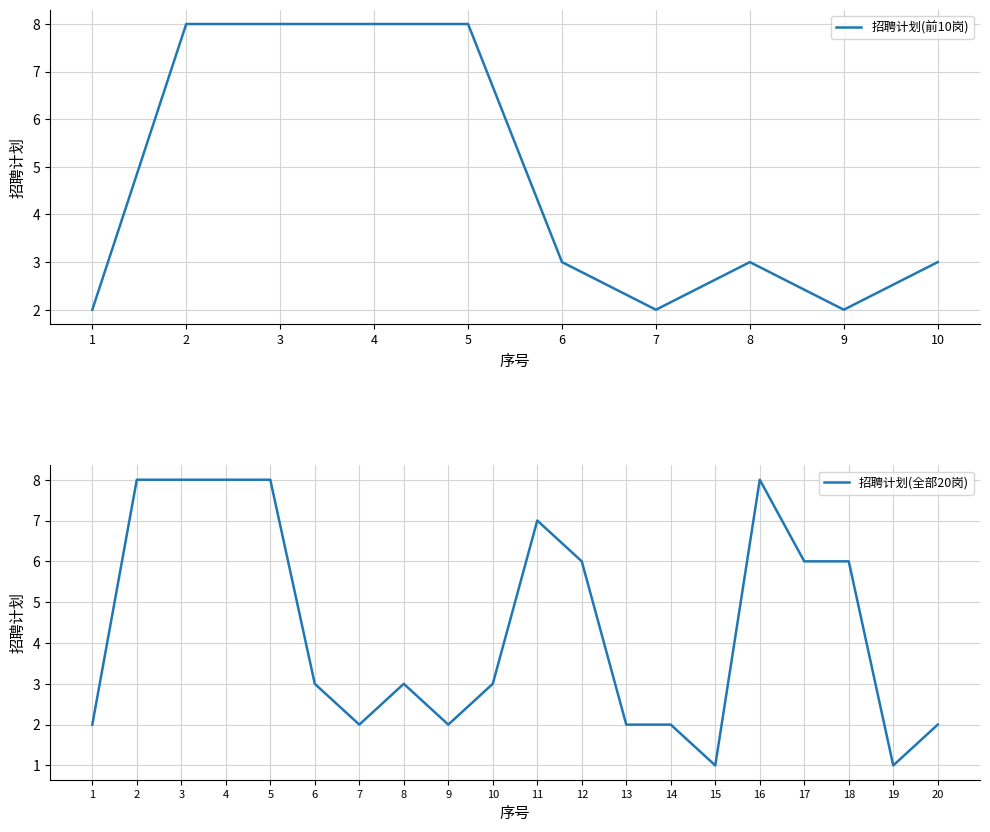

The chart shows a value of 2 at 9. True or false?

True